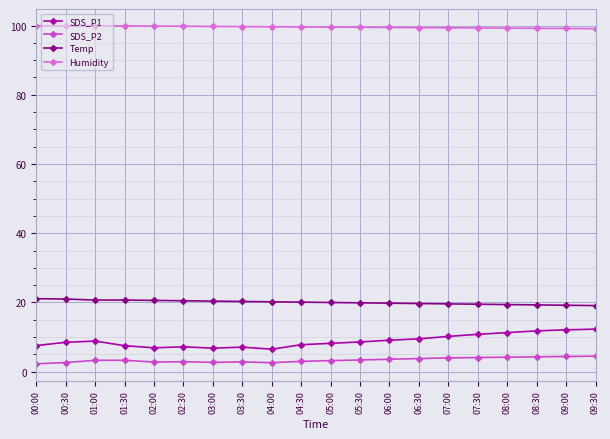

How many data points does each series have?

20